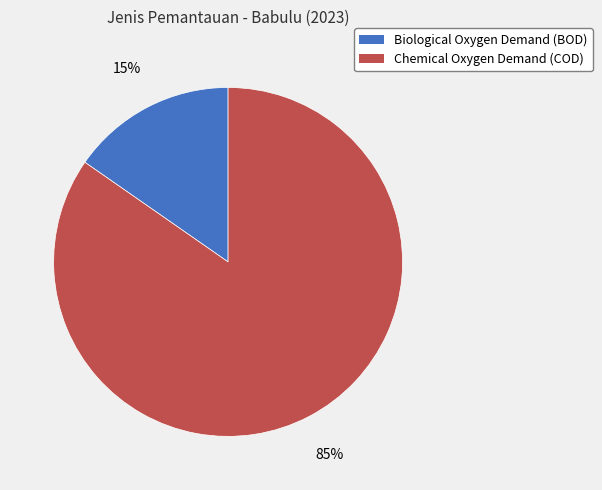

Rank the categories by value from highest to lowest.

Chemical Oxygen Demand (COD), Biological Oxygen Demand (BOD)